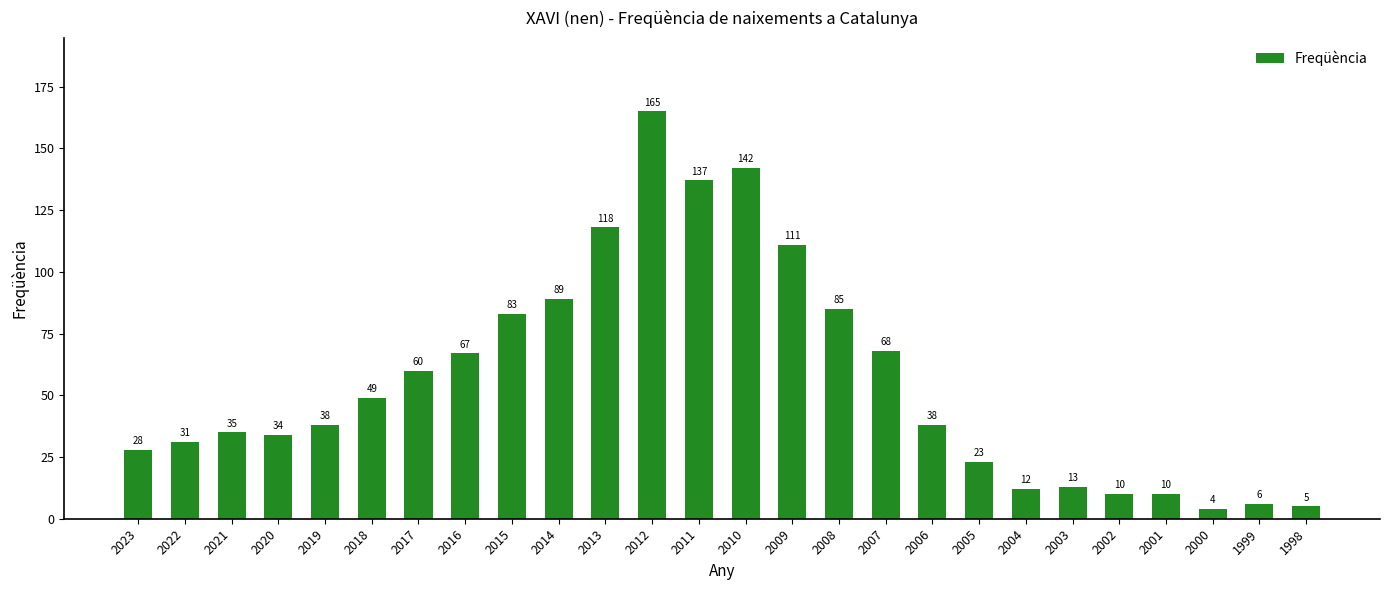

Reading left to right, list all the values displayed in this chart.

2023=28	2022=31	2021=35	2020=34	2019=38	2018=49	2017=60	2016=67	2015=83	2014=89	2013=118	2012=165	2011=137	2010=142	2009=111	2008=85	2007=68	2006=38	2005=23	2004=12	2003=13	2002=10	2001=10	2000=4	1999=6	1998=5